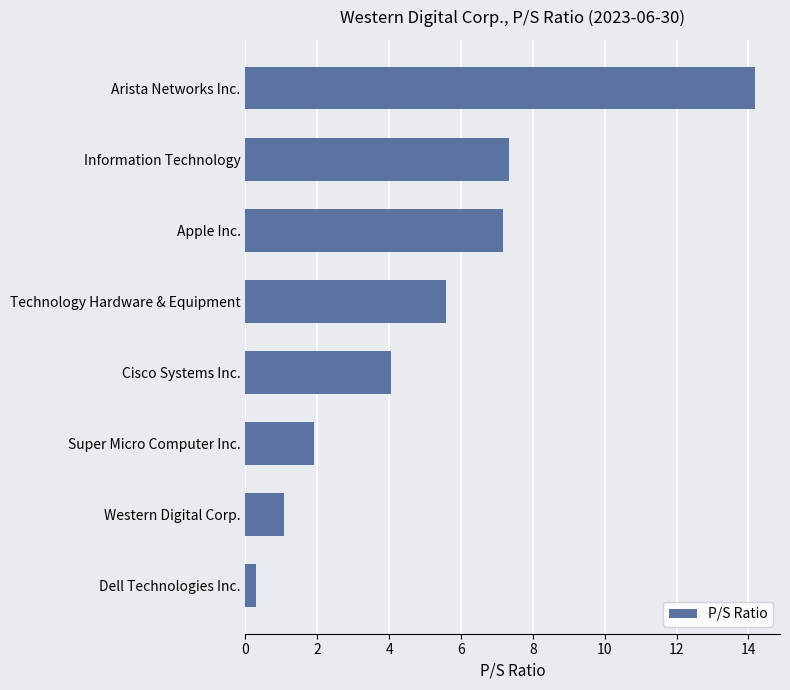

The value at Apple Inc. is 7.2. True or false?

True